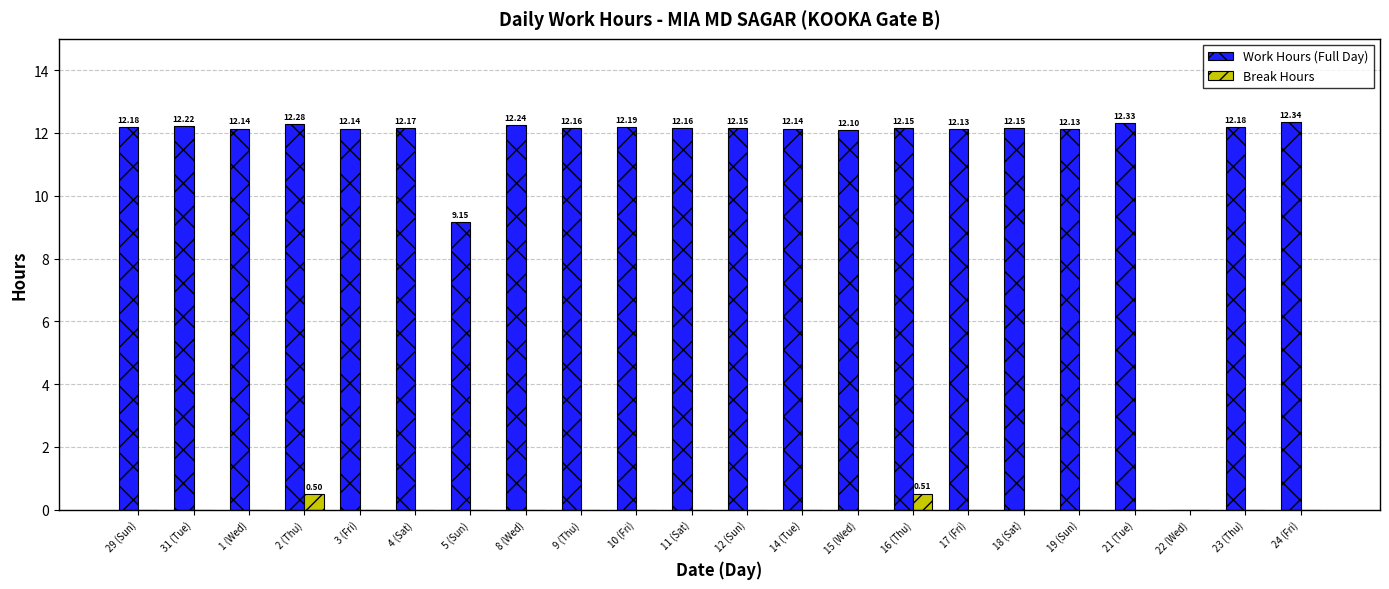

Count the number of data series in this chart.

2